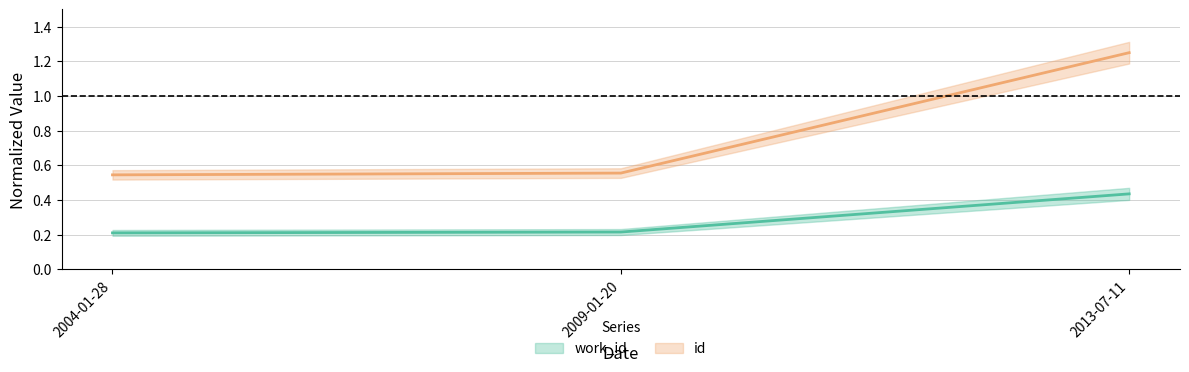

Between 2009-01-20 and 2013-07-11, which series saw the biggest shift?

id